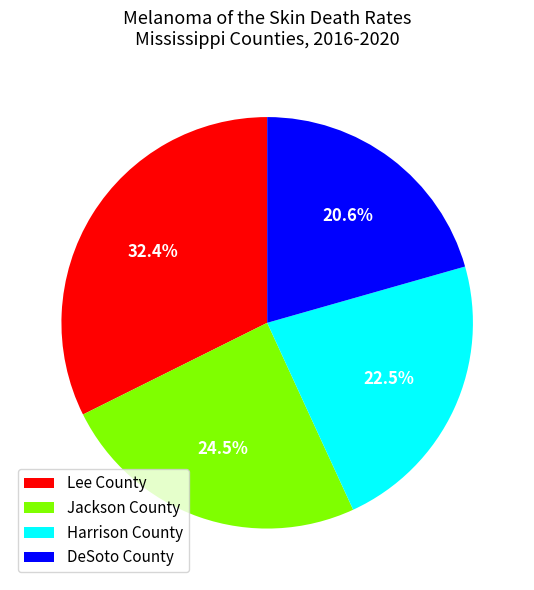

Does any single category account for the majority?

No